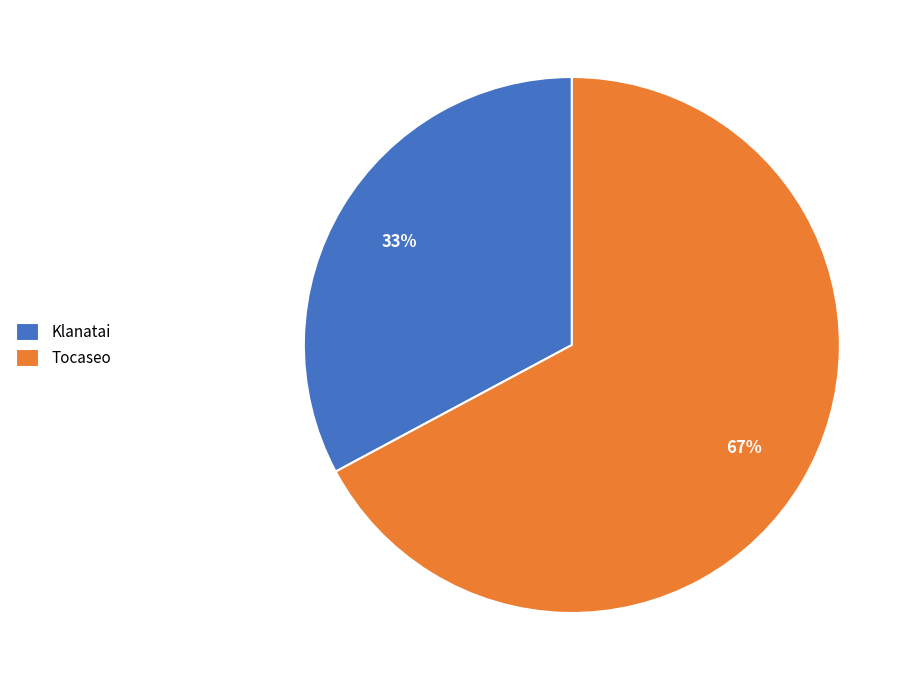

To the nearest percent, what portion does Klanatai represent?

33%